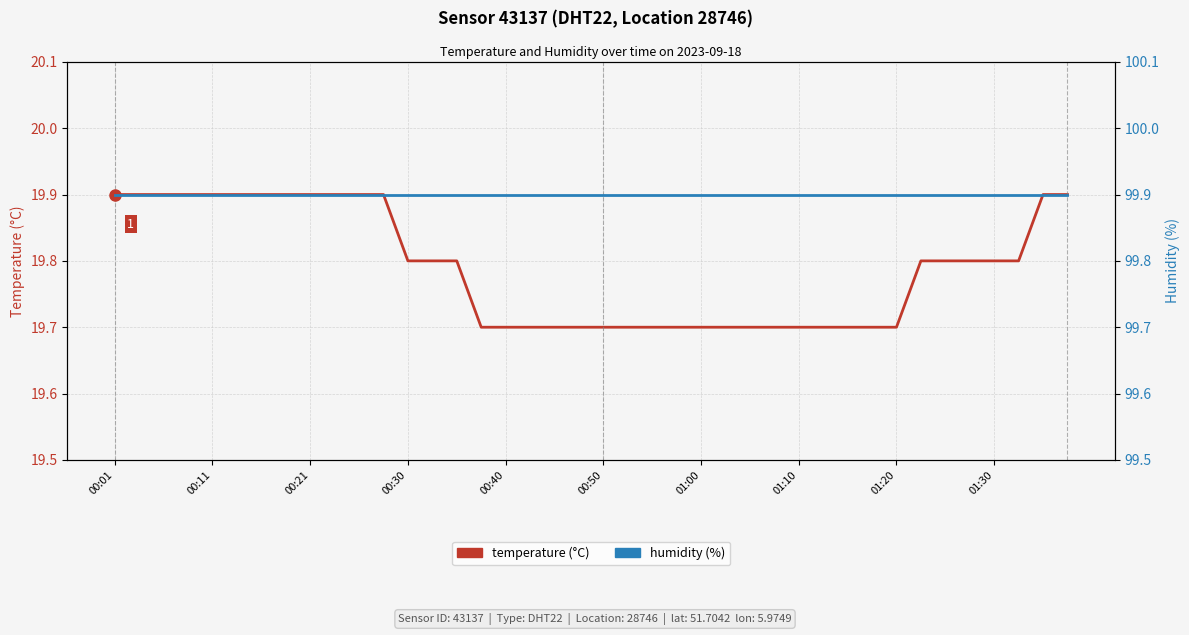

Does the chart have visible grid lines?

Yes